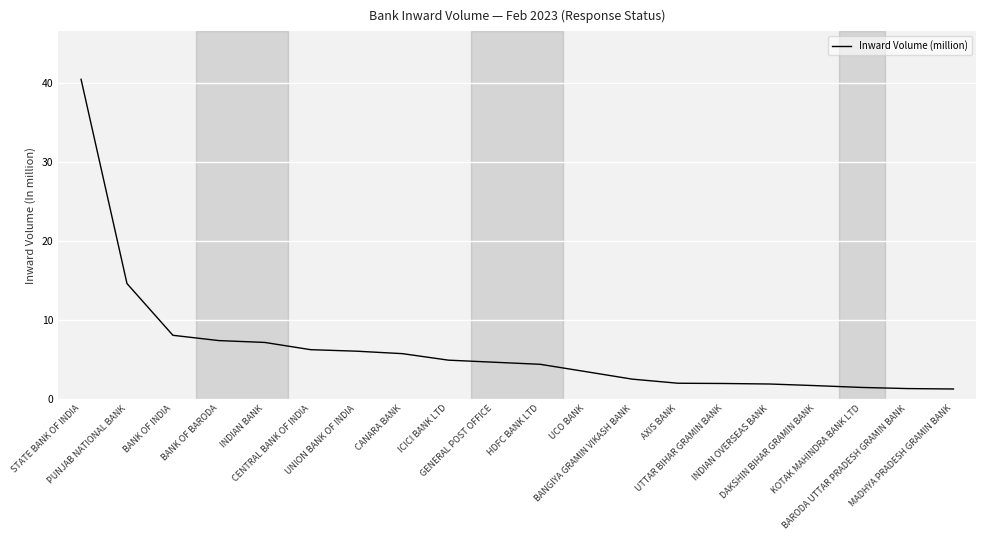

What is the lowest value of the Inward Volume (million) series?

1.2